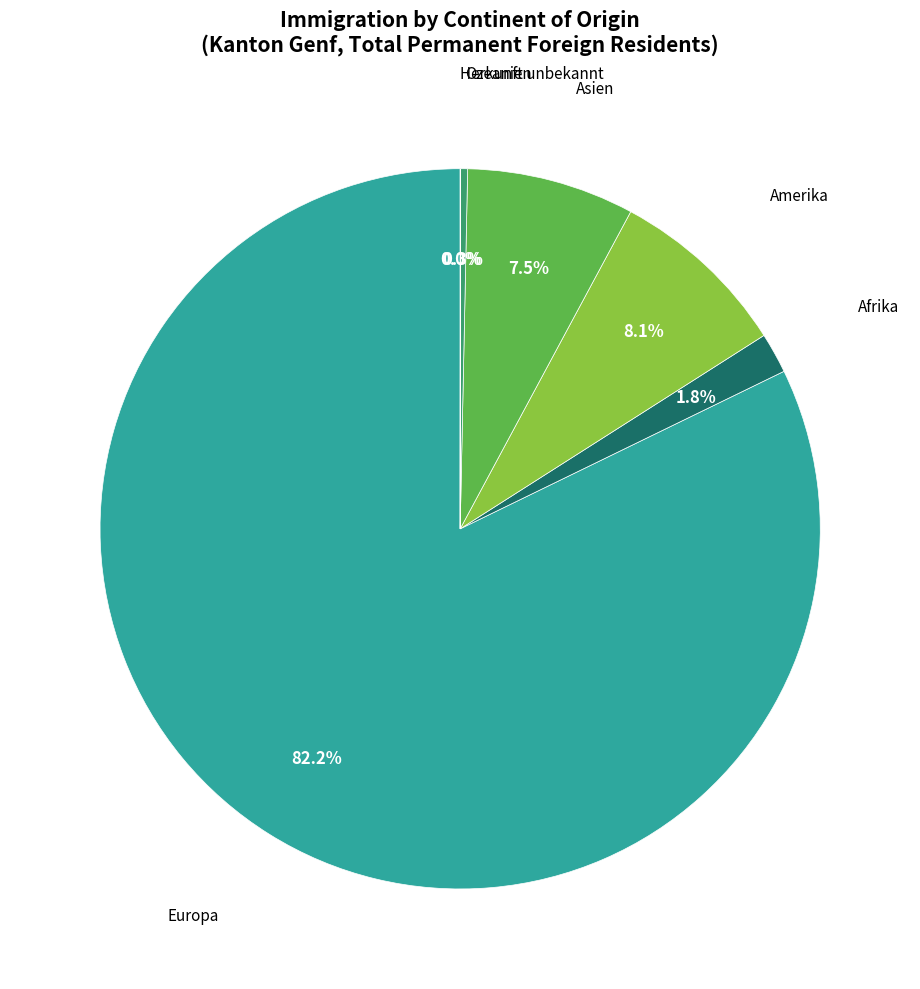

Which has a higher value, Europa or Amerika?

Europa